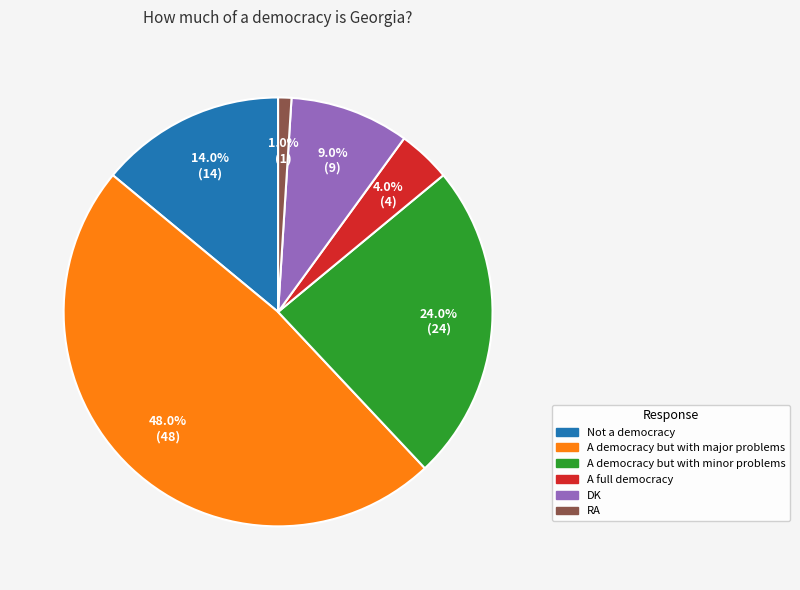

What is the ratio of the value at A democracy but with minor problems to the value at Not a democracy?

1.7